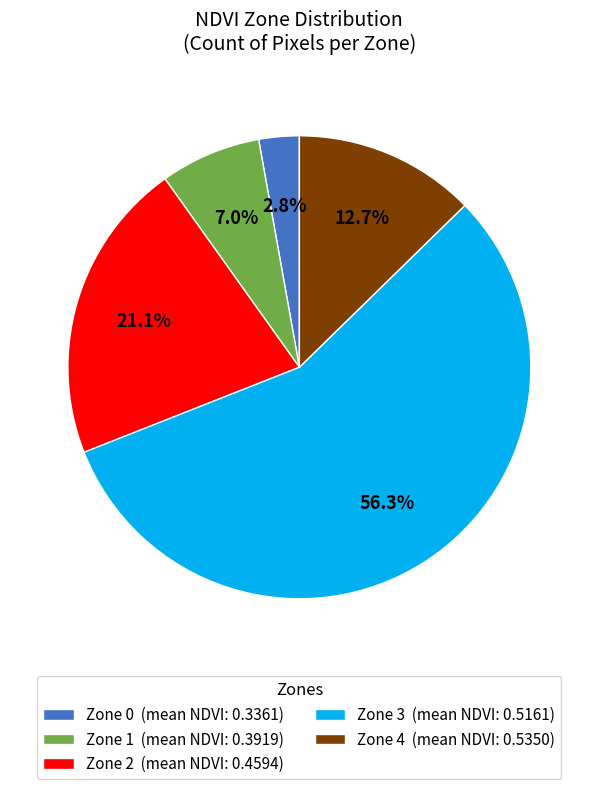

To the nearest percent, what is the difference between the Zone 1 and Zone 2 slice percentages?

14%